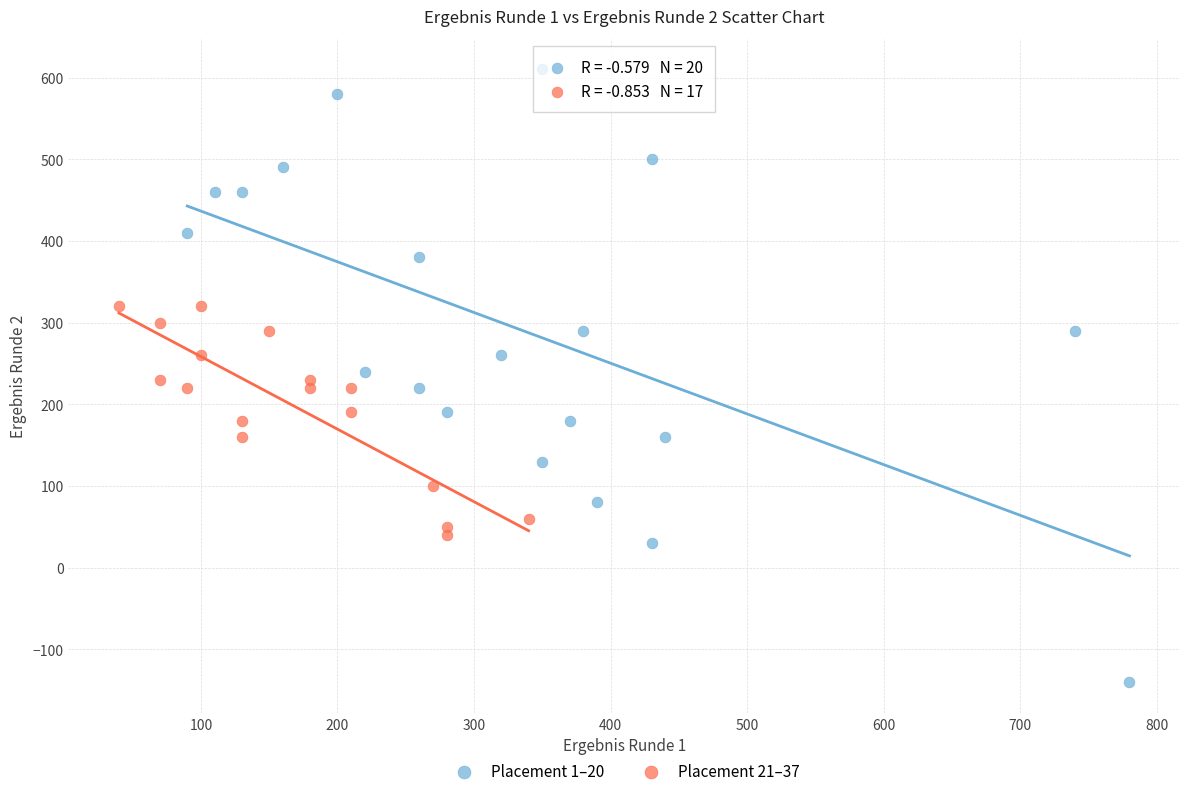

Which series has the largest Y range (max minus min)?

Placement 1–20